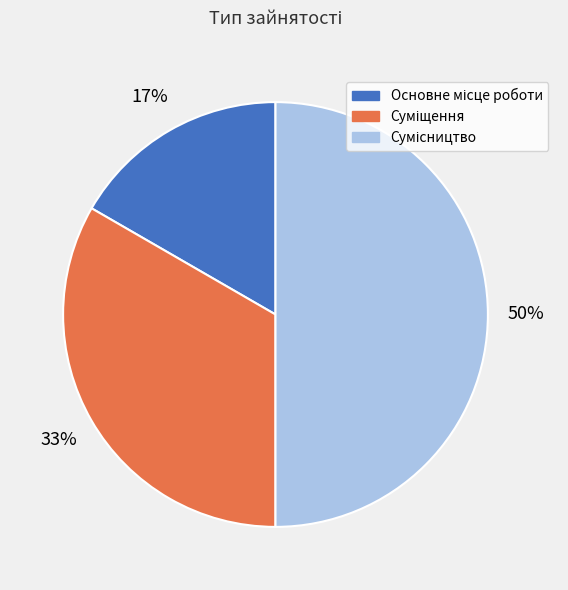

To the nearest percent, what is the average slice percentage?

33%